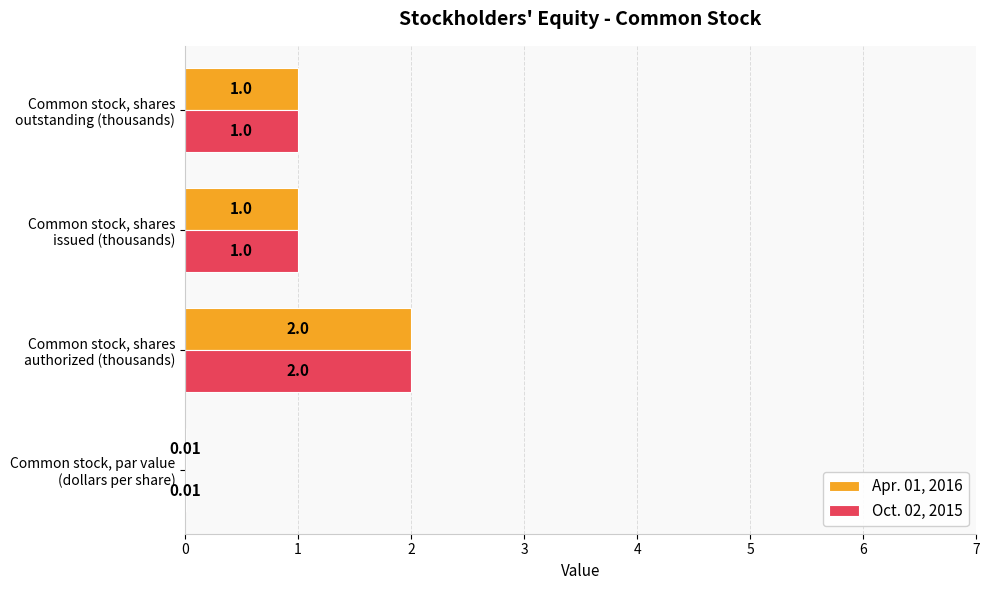

What is the sum of all Oct. 02, 2015 values?

4.0